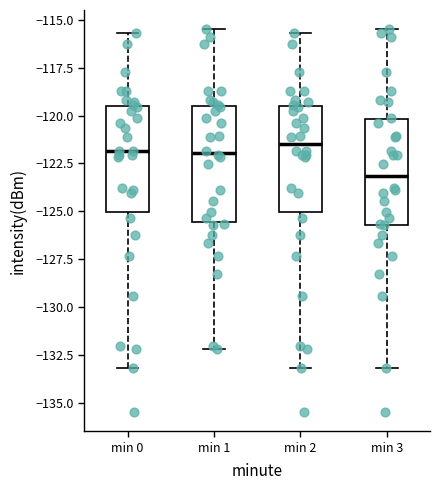

Which box's median line is the lowest?

min 3